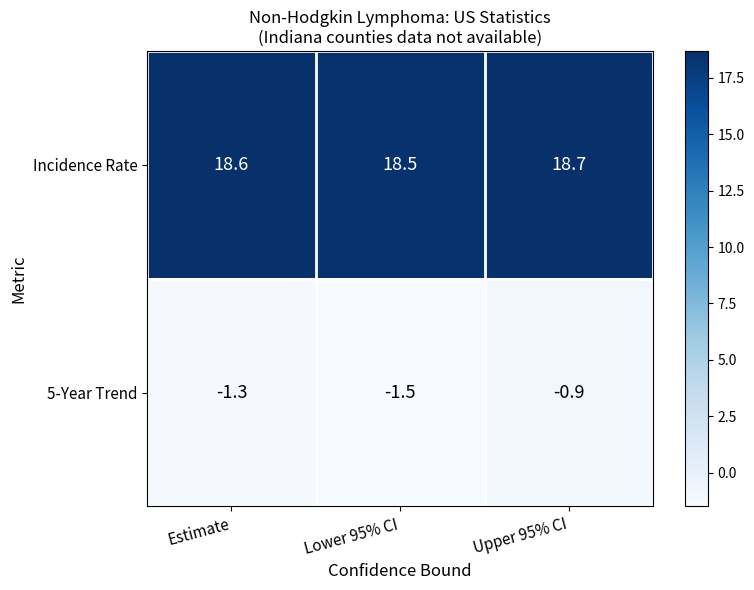

What is the difference between the highest and lowest values at Estimate?

19.9